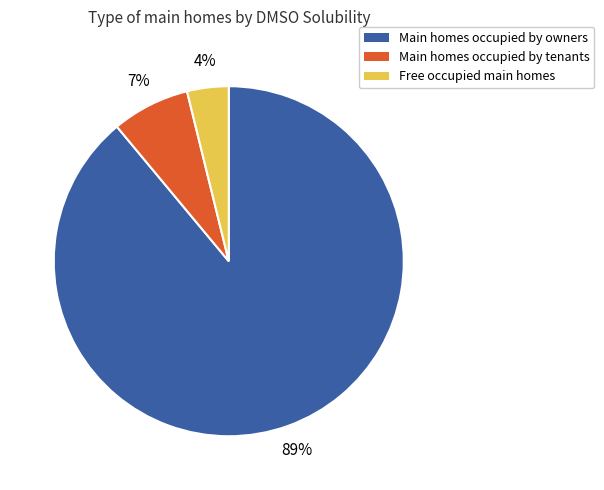

To the nearest percent, what is the difference between the largest and smallest slice percentages?

85%